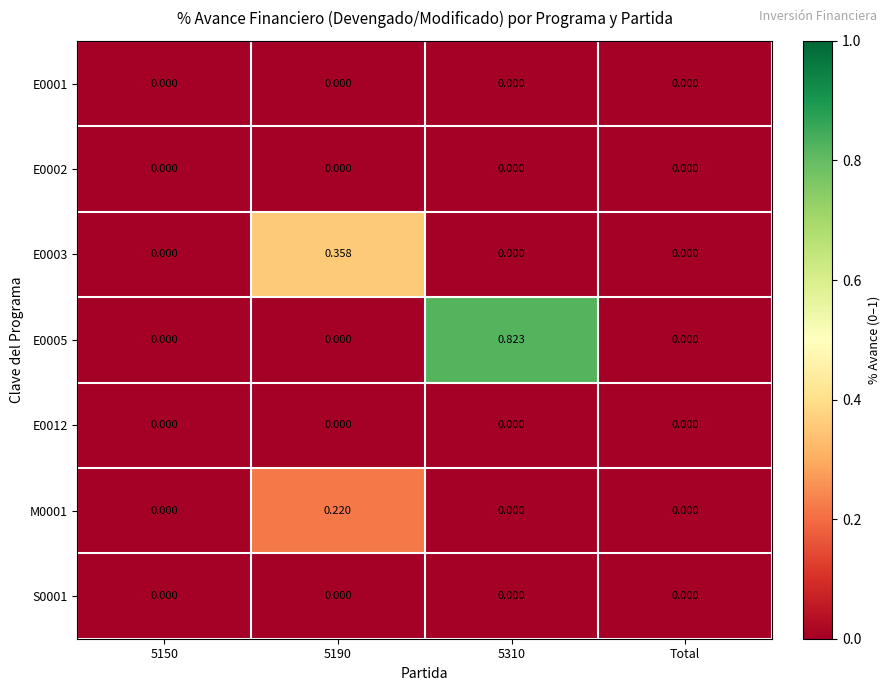

Is the value of E0003 at 5190 greater than the value of E0012 at Total?

Yes